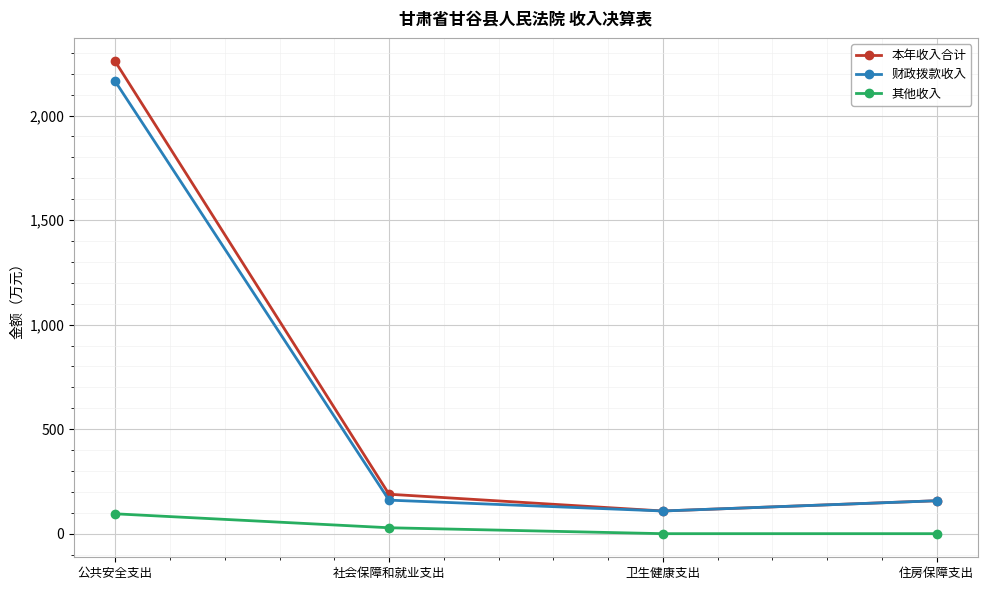

True or false: 本年收入合计 has a value of 257.0 at 住房保障支出.

False